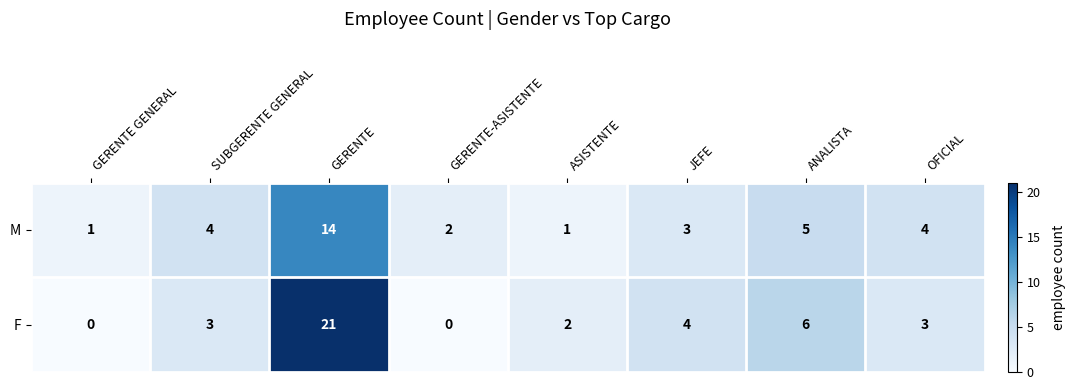

At how many categories does at least one series exceed 14?

1